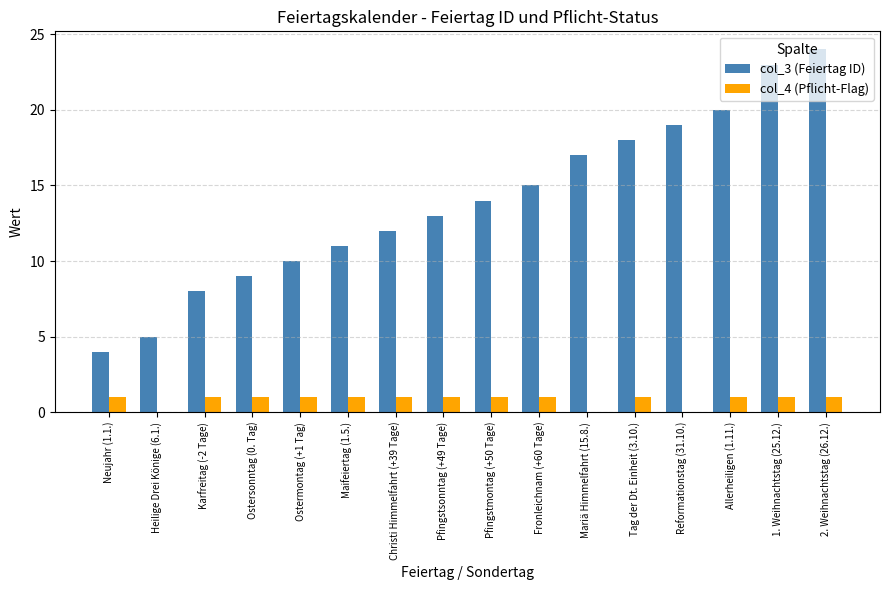

Count the col_4 (Pflicht-Flag) values in the range 1 to 2.

13